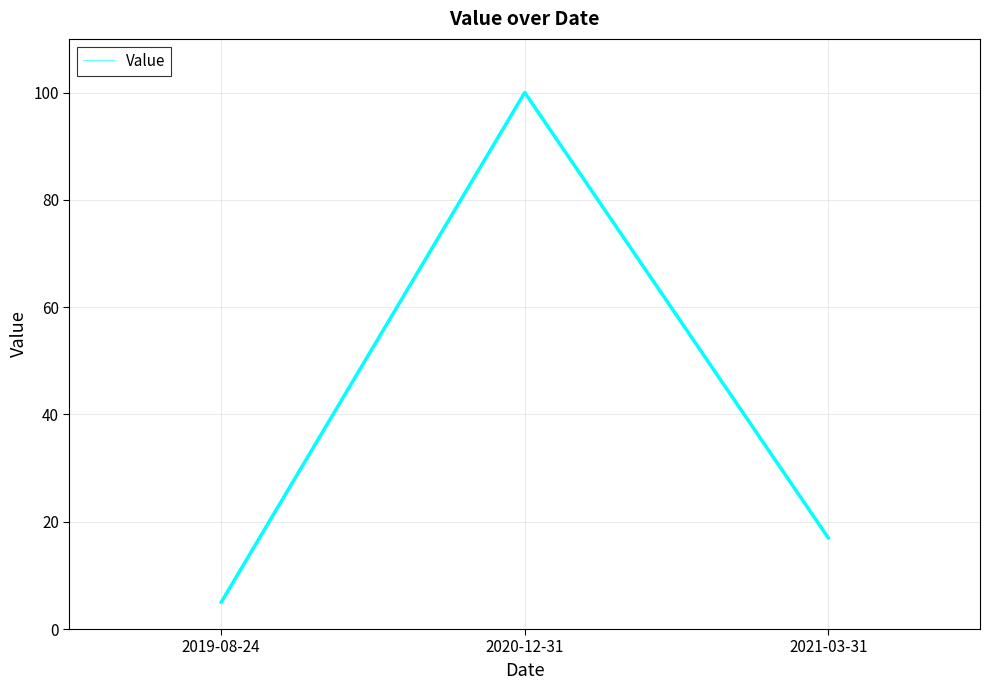

Which label corresponds to the largest value in the chart?

2020-12-31